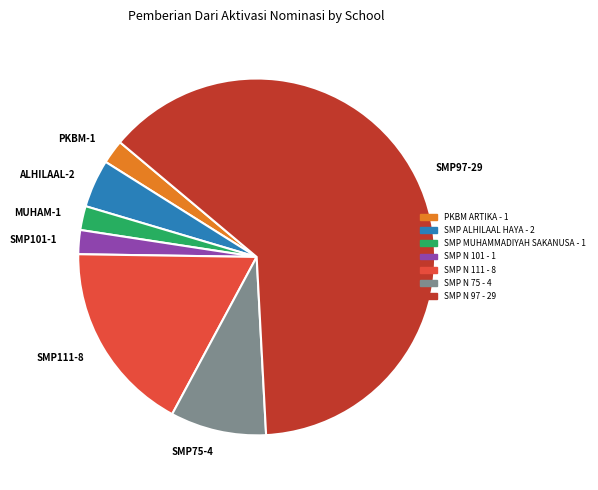

Is there a majority slice in this chart?

Yes